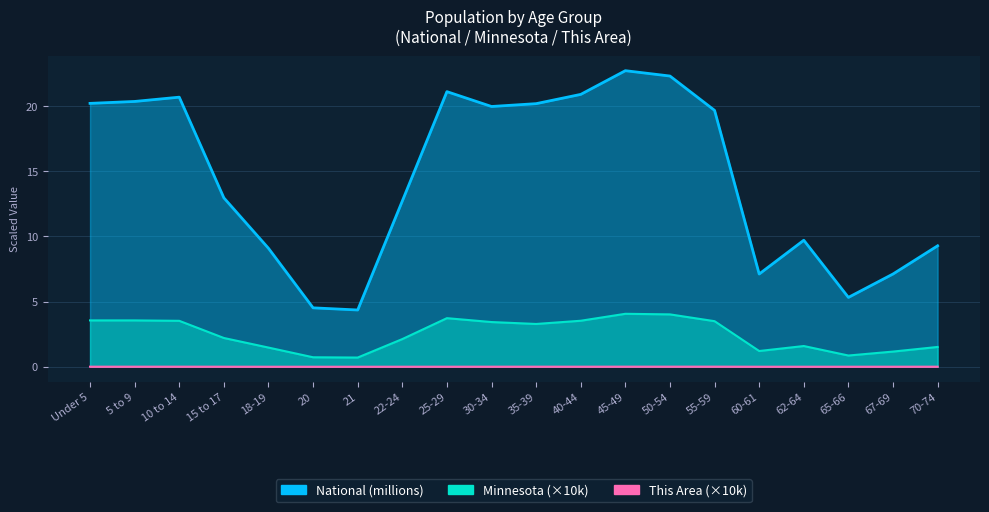

How many lines are shown in the chart?

3